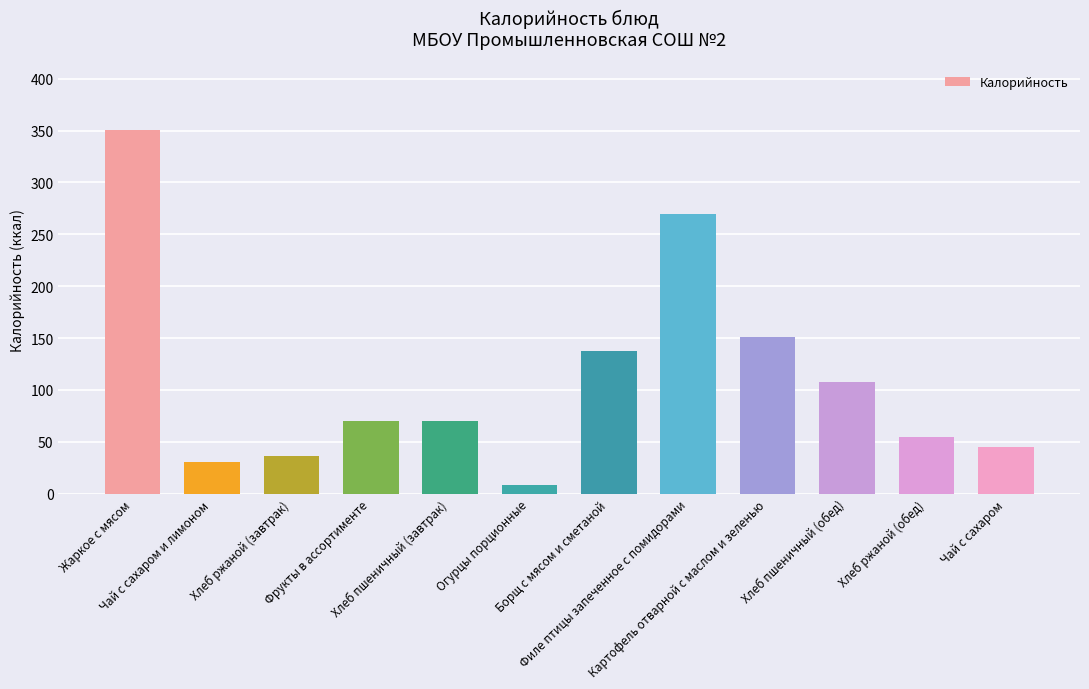

True or false: the data shows 201.3 at Борщ с мясом и сметаной.

False